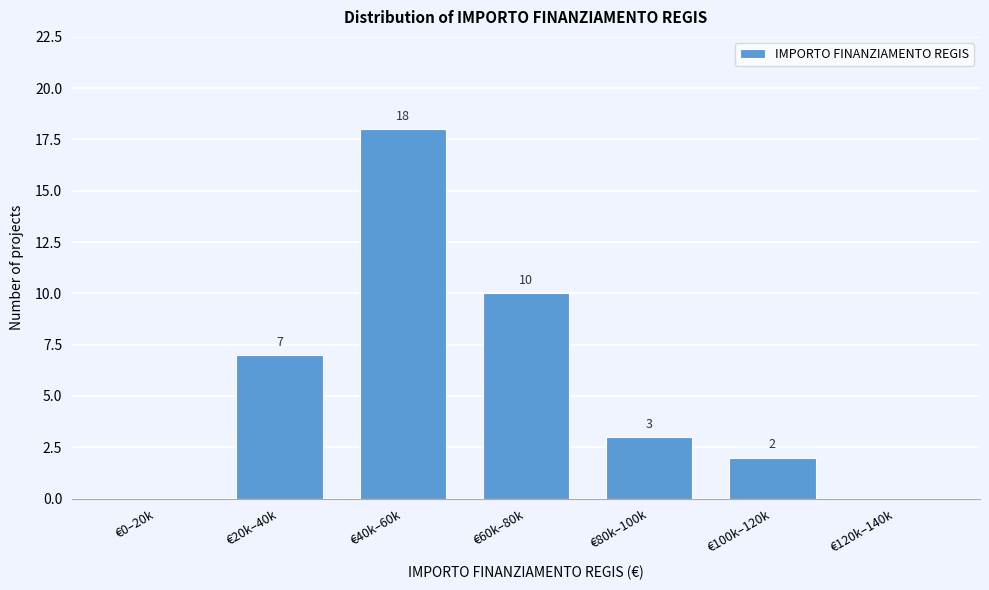

Reading left to right, transcribe all the data shown in this chart.

€0–20k=0	€20k–40k=7	€40k–60k=18	€60k–80k=10	€80k–100k=3	€100k–120k=2	€120k–140k=0